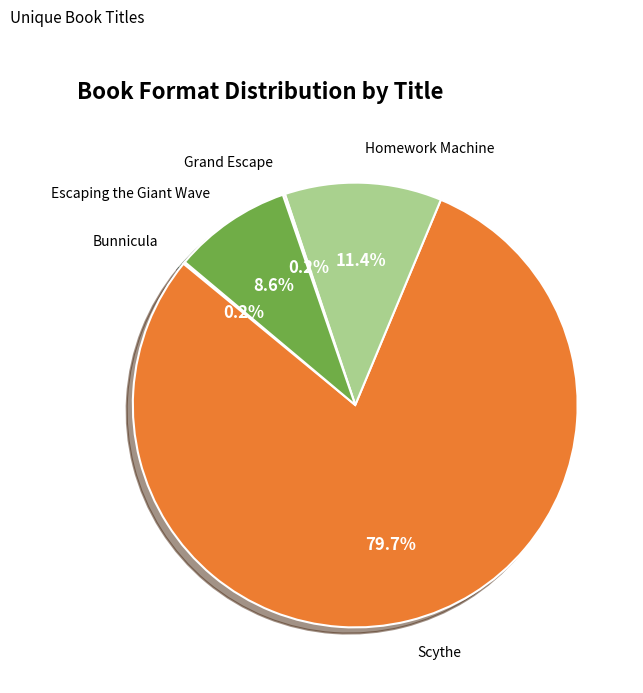

Between Scythe and Homework Machine, which is larger?

Scythe